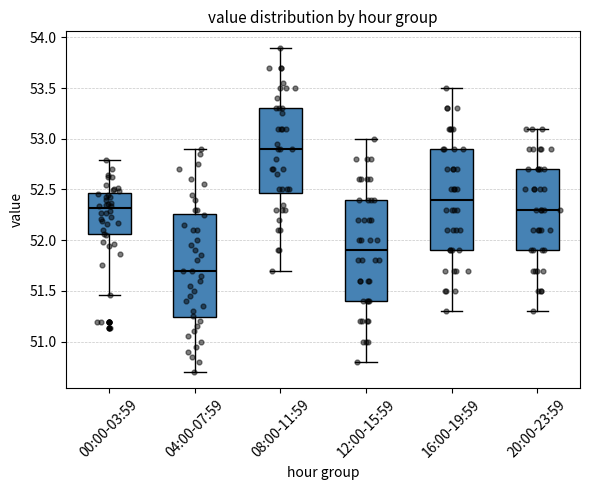

Reading left to right, transcribe this box plot: for each box, give where its median line is, the range the box spans, and where its two whiskers end, as read against the y-axis. The values are not printed on the chart, so give them approximately, as read against the axis.

00:00-03:59: median 52.30, box 52.05 to 52.45, whiskers 51.45 to 52.80
04:00-07:59: median 51.70, box 51.25 to 52.25, whiskers 50.70 to 52.90
08:00-11:59: median 52.90, box 52.45 to 53.30, whiskers 51.70 to 53.90
12:00-15:59: median 51.90, box 51.40 to 52.40, whiskers 50.80 to 53.00
16:00-19:59: median 52.40, box 51.90 to 52.90, whiskers 51.30 to 53.50
20:00-23:59: median 52.30, box 51.90 to 52.70, whiskers 51.30 to 53.10